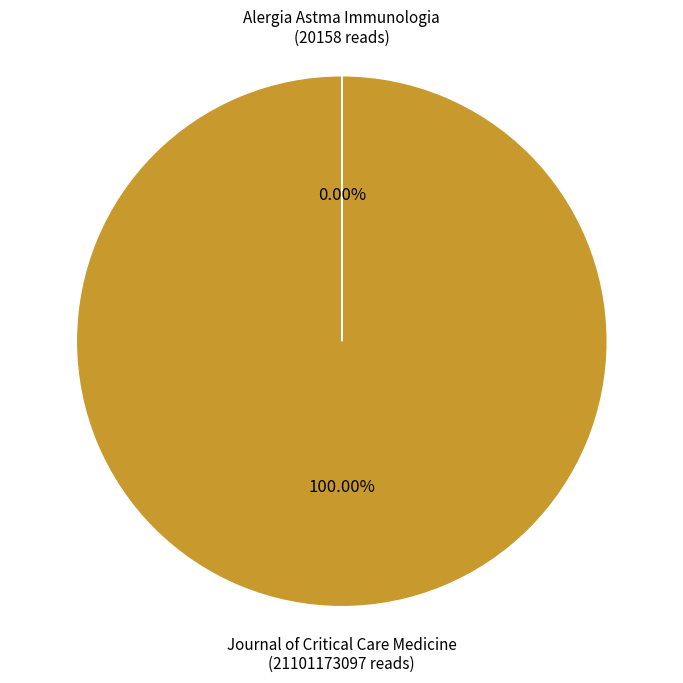

What is the largest slice in the pie chart?

Journal of Critical Care Medicine